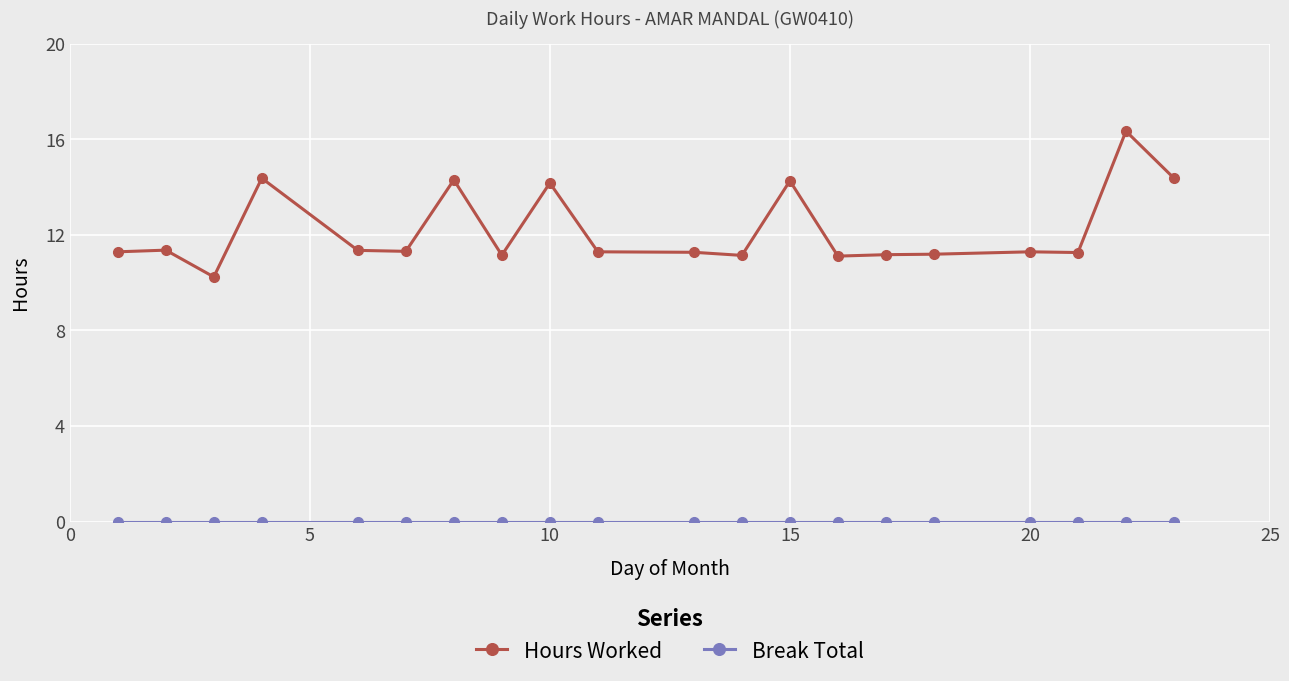

How many distinct data groups are displayed?

2